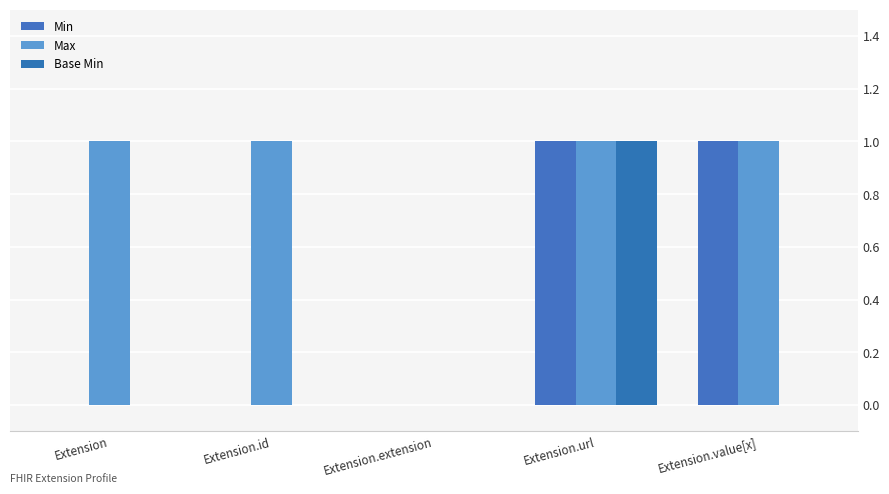

Reading right to left, extract all data points from this chart.

Min: Extension.value[x]=1	Extension.url=1	Extension.extension=0	Extension.id=0	Extension=0
Max: Extension.value[x]=1	Extension.url=1	Extension.extension=0	Extension.id=1	Extension=1
Base Min: Extension.value[x]=0	Extension.url=1	Extension.extension=0	Extension.id=0	Extension=0